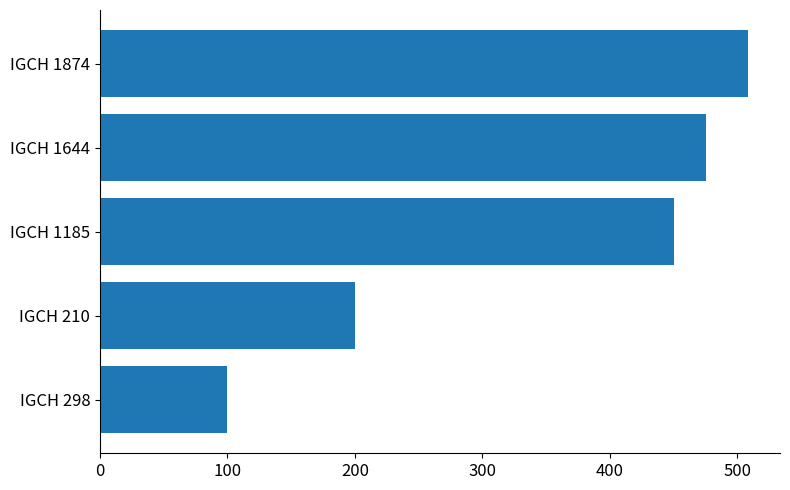

List the labels in order of value, largest first.

IGCH 1874, IGCH 1644, IGCH 1185, IGCH 210, IGCH 298